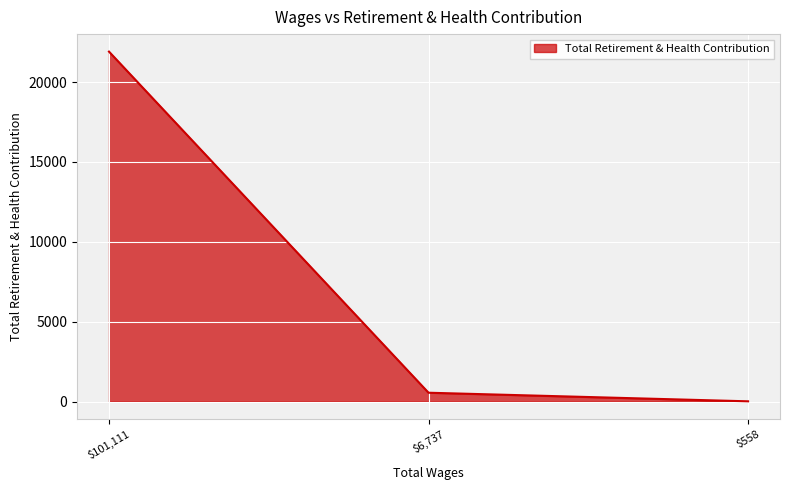

What is the average value?

7493